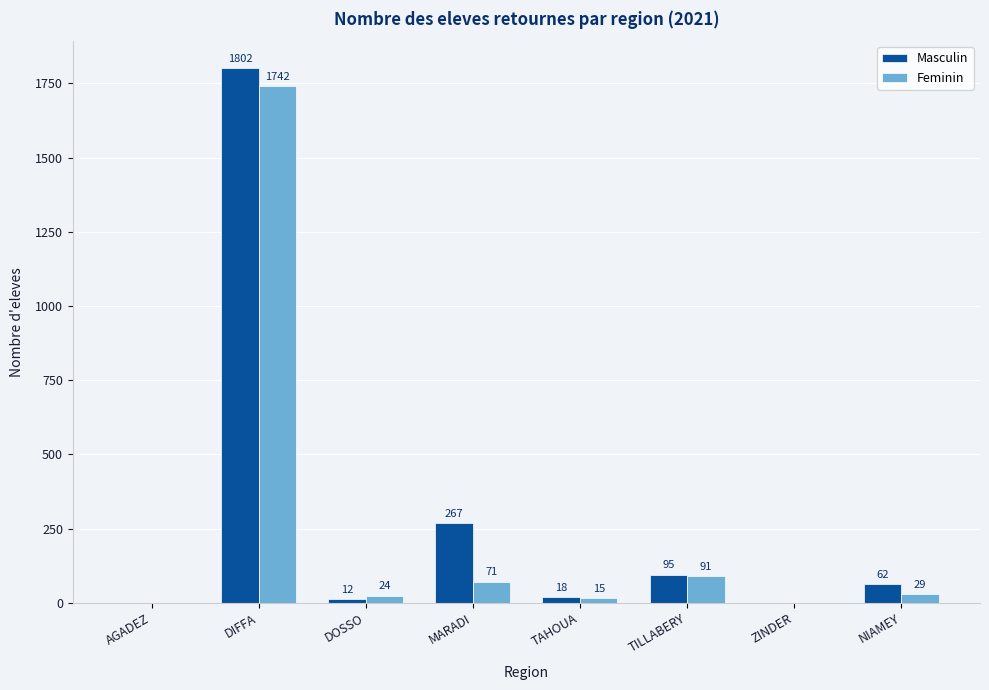

The Masculin series shows 18 at TAHOUA. True or false?

True